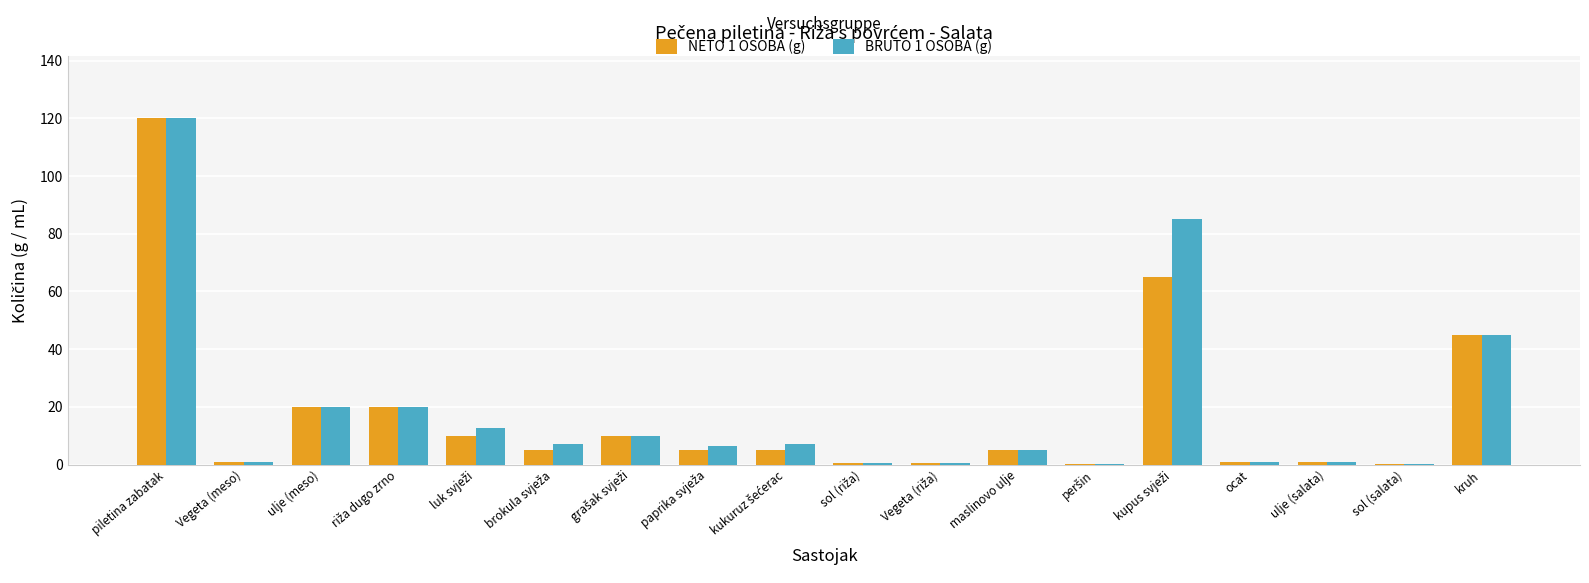

The BRUTO 1 OSOBA (g) series shows 20.0 at ulje (meso). True or false?

True